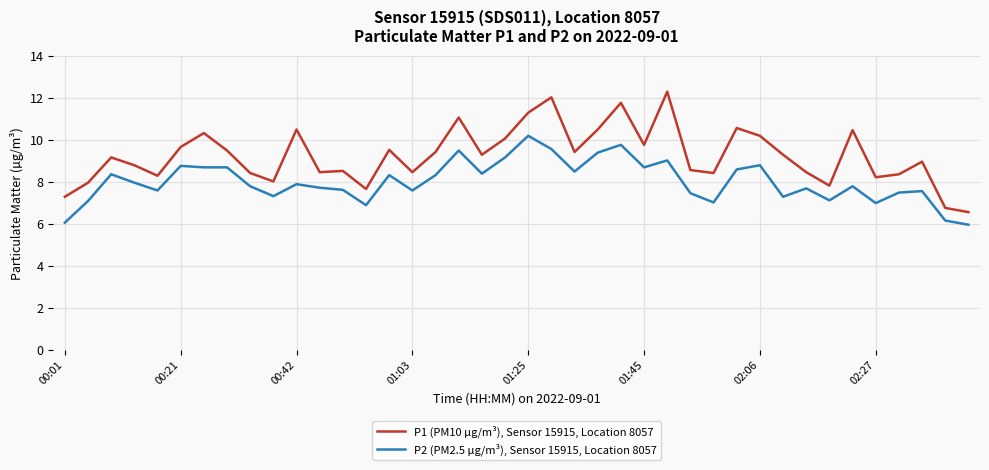

Which series has the largest total across all categories?

P1 (PM10 µg/m³), Sensor 15915, Location 8057